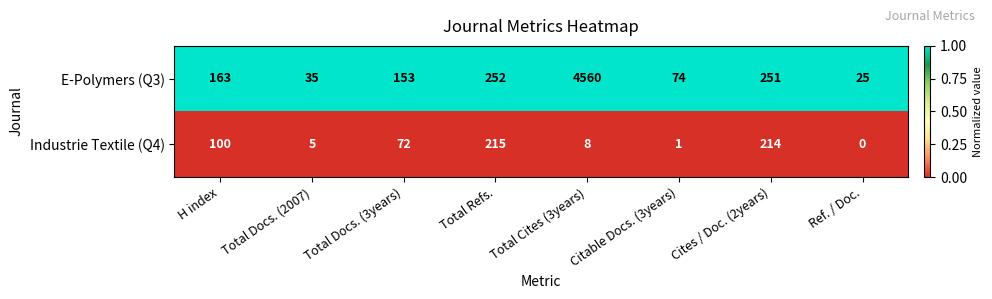

Read the Industrie Textile (Q4) value at Total Refs..

215